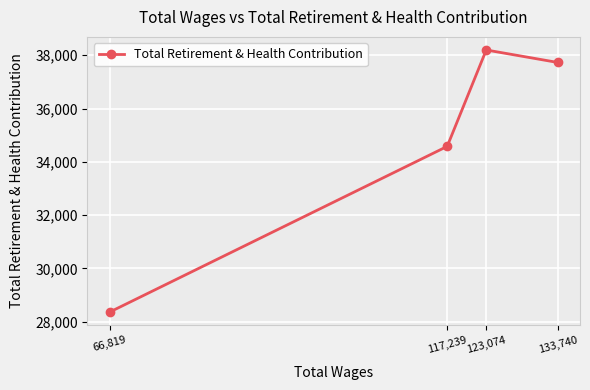

Between 123,074 and 133,740, which is larger?

123,074